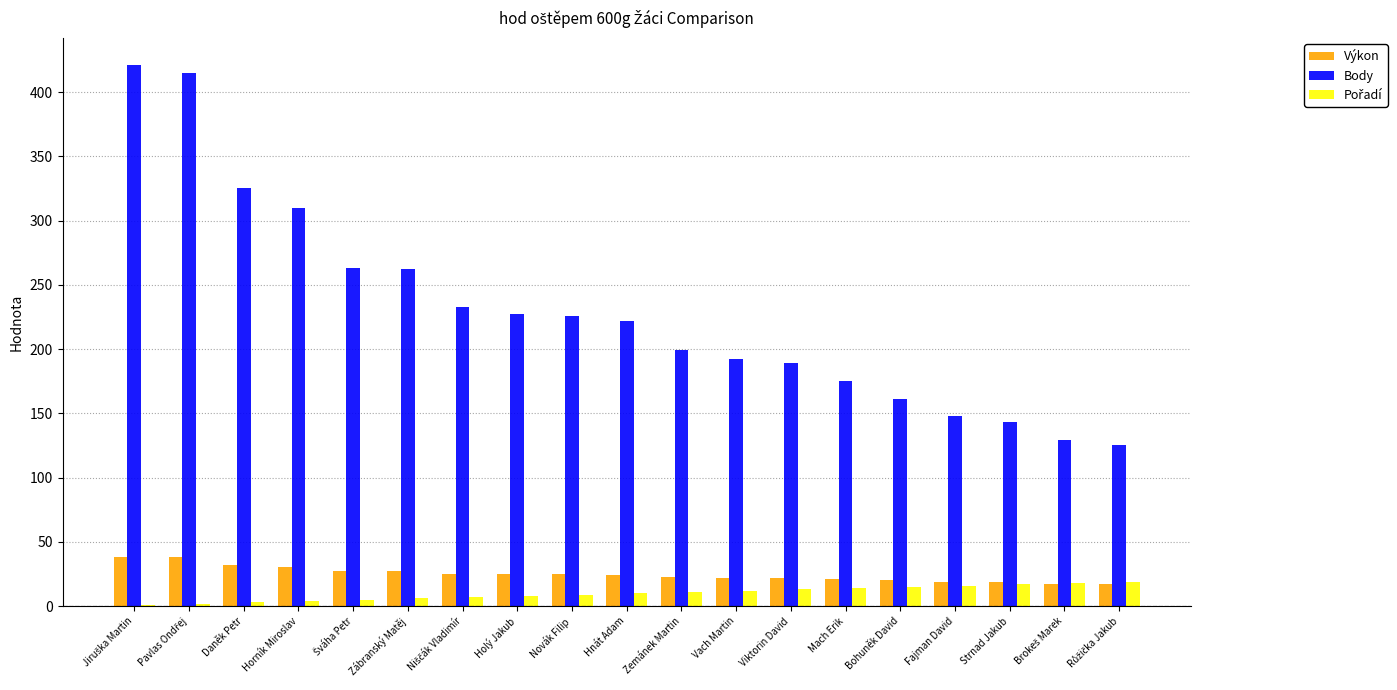

The value of Výkon at Holý Jakub is 24.8. True or false?

True